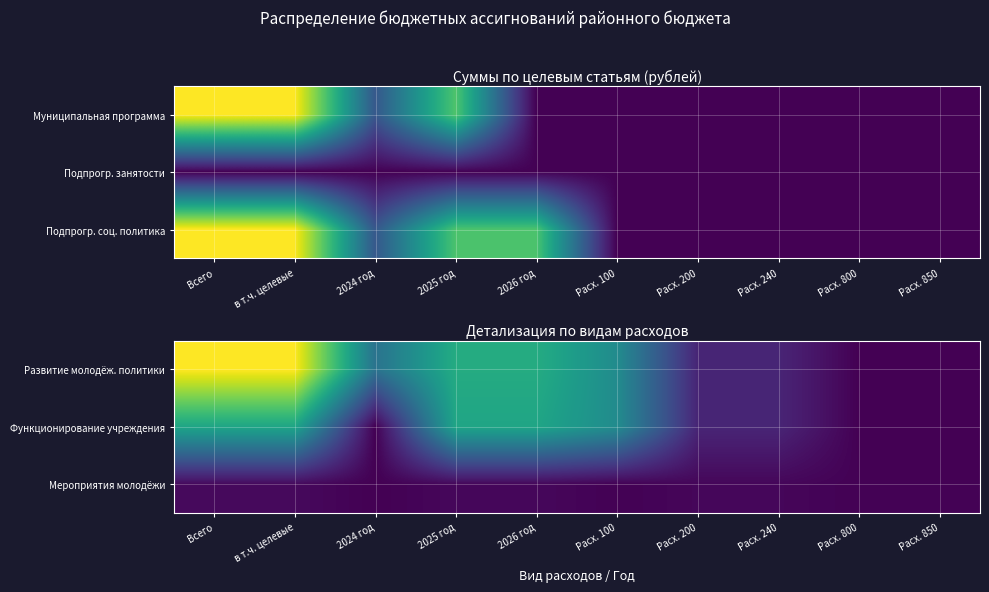

How many values in the Мероприятия молодёжи series exceed 102000?

4